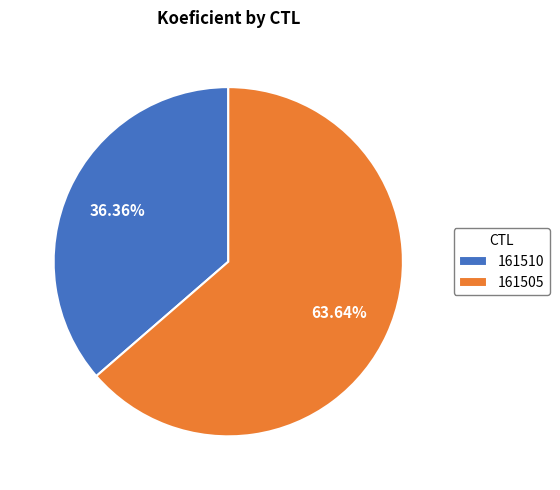

Which category has the smallest portion of the pie?

161510